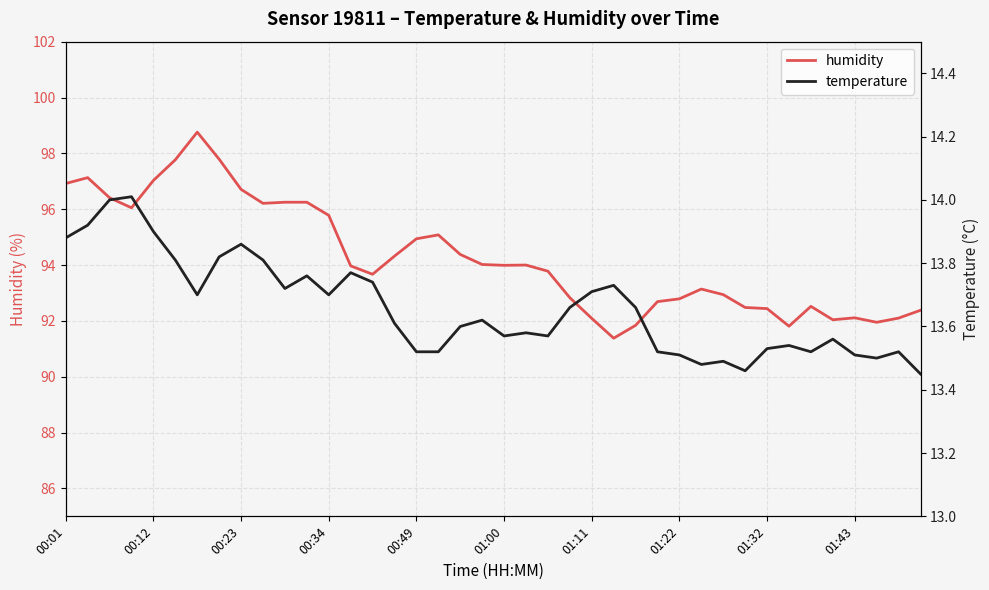

List the series in order of their peak value, highest first.

humidity, temperature